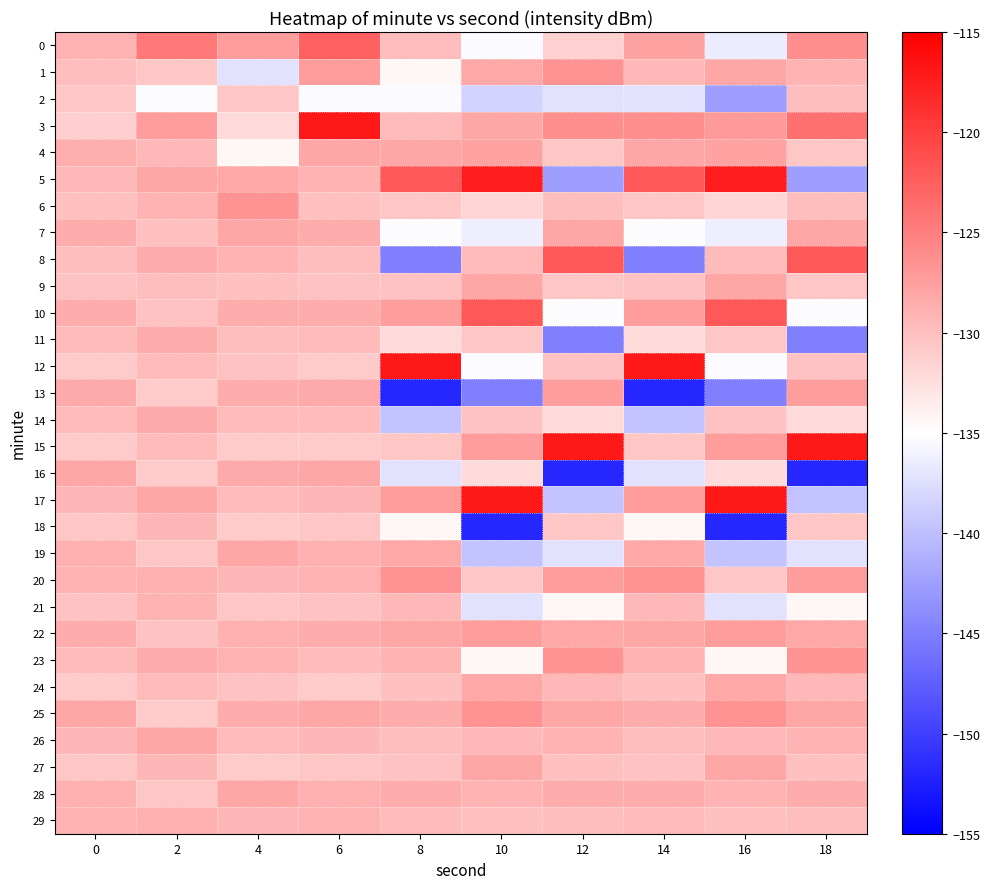

How many series are shown in this chart?

30